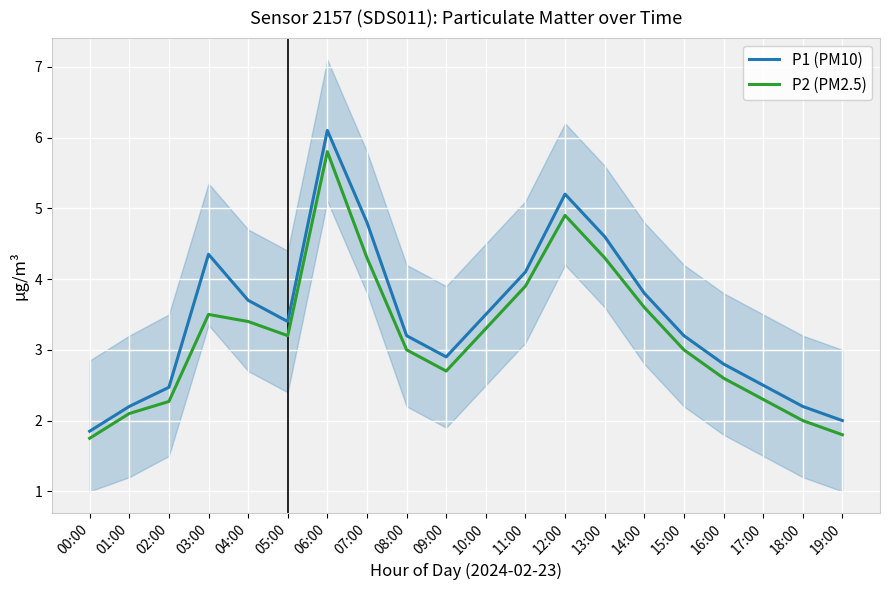

What are all the series names shown in the legend?

P1 (PM10), P2 (PM2.5)